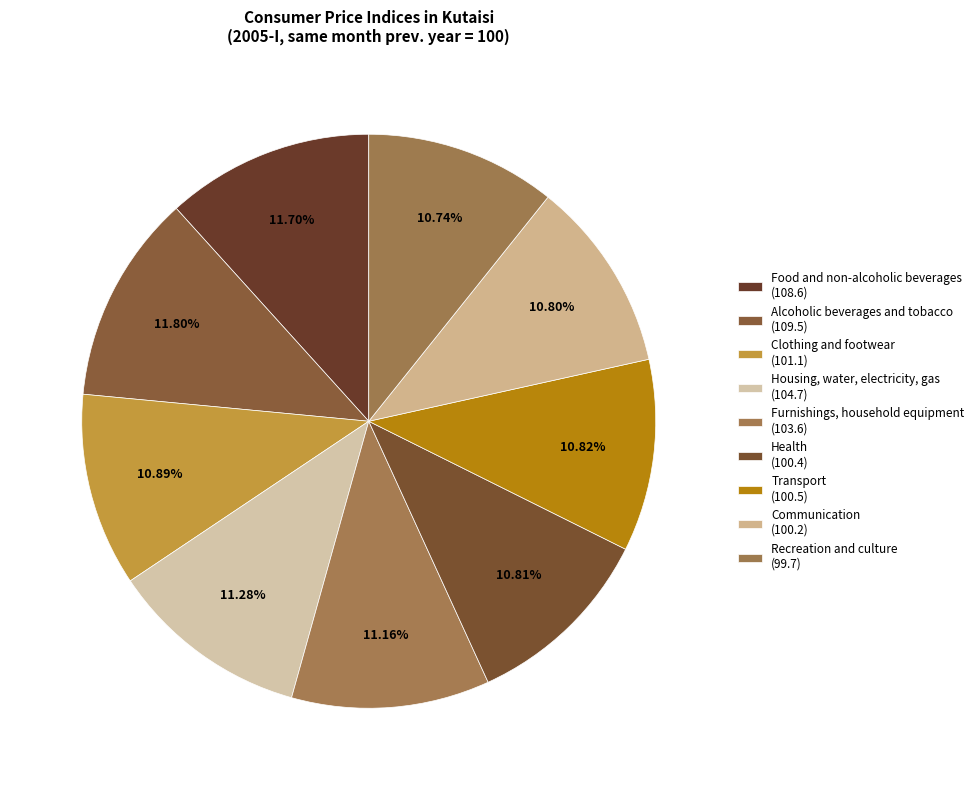

To the nearest percent, what is the difference between the largest and smallest slice percentages?

1%